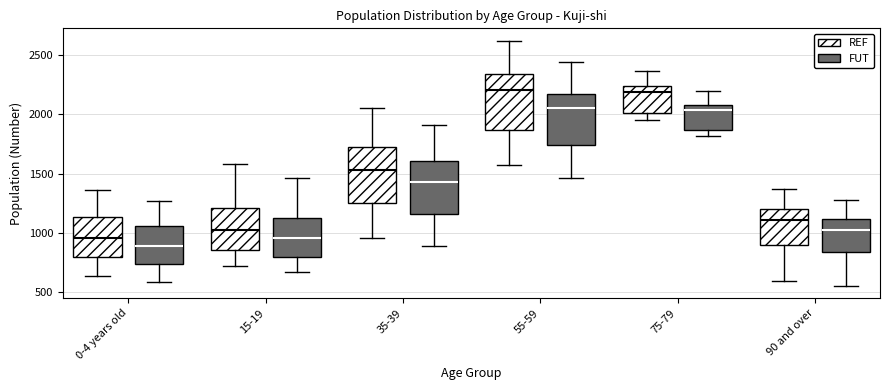

Reading left to right, read every box against the y-axis: the position of its median line, the range the box covers, and the ends of its whiskers. The values are not printed on the chart, so give them approximately, as read against the axis.

0-4 years old (REF): median 950, box 800 to 1150, whiskers 650 to 1350
0-4 years old (FUT): median 900, box 750 to 1050, whiskers 600 to 1250
15-19 (REF): median 1050, box 850 to 1200, whiskers 700 to 1600
15-19 (FUT): median 950, box 800 to 1150, whiskers 650 to 1450
35-39 (REF): median 1550, box 1250 to 1700, whiskers 950 to 2050
35-39 (FUT): median 1450, box 1150 to 1600, whiskers 900 to 1900
55-59 (REF): median 2200, box 1850 to 2350, whiskers 1600 to 2600
55-59 (FUT): median 2050, box 1750 to 2150, whiskers 1450 to 2450
75-79 (REF): median 2200, box 2000 to 2250, whiskers 1950 to 2350
75-79 (FUT): median 2050, box 1850 to 2100, whiskers 1800 to 2200
90 and over (REF): median 1100, box 900 to 1200, whiskers 600 to 1400
90 and over (FUT): median 1050, box 850 to 1100, whiskers 550 to 1300